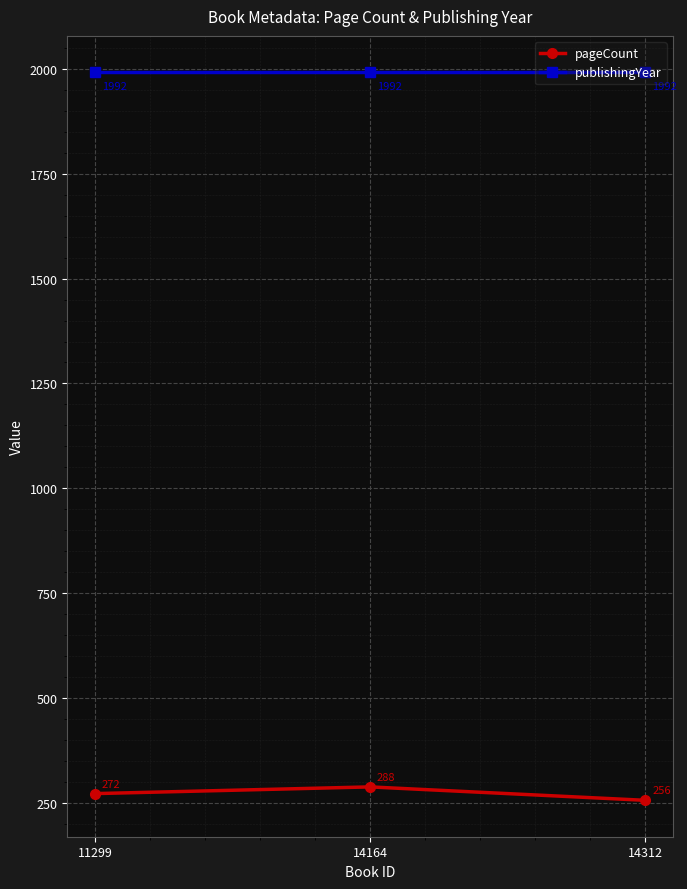

Rank the series by their maximum value, from highest to lowest.

publishingYear, pageCount